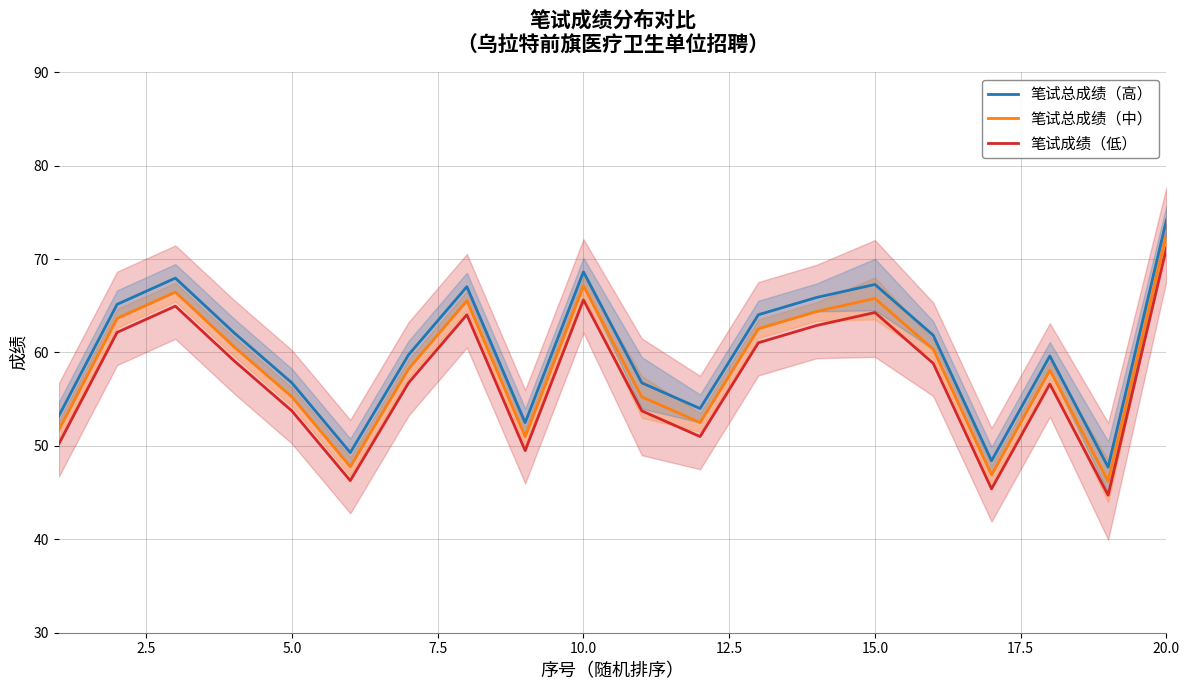

What is the maximum value for 笔试总成绩（高）?

74.2